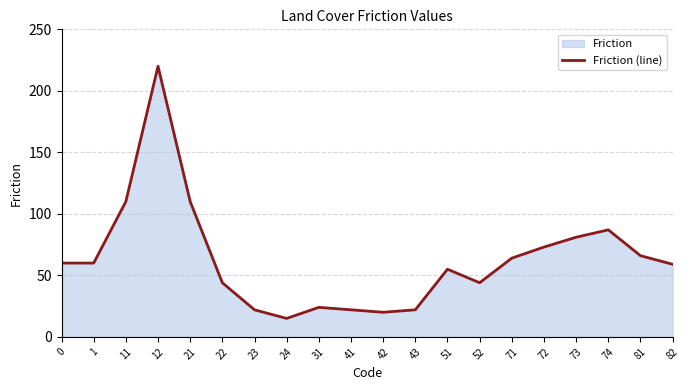

At which category does the chart reach its peak across all series?

12